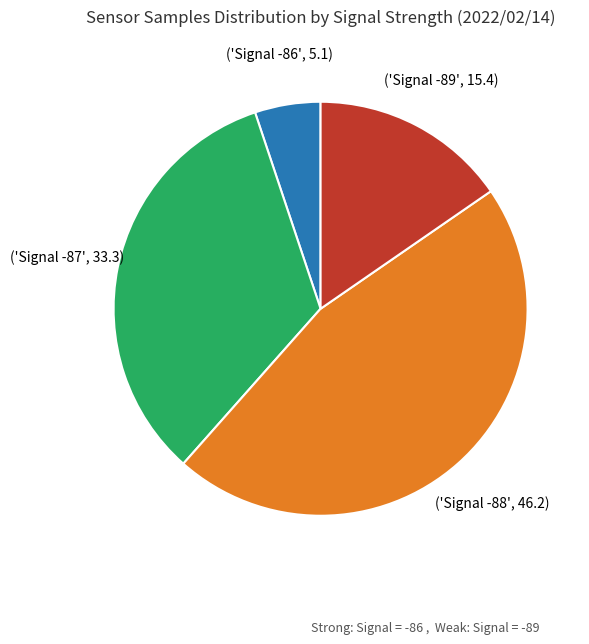

Does any single category account for the majority?

No